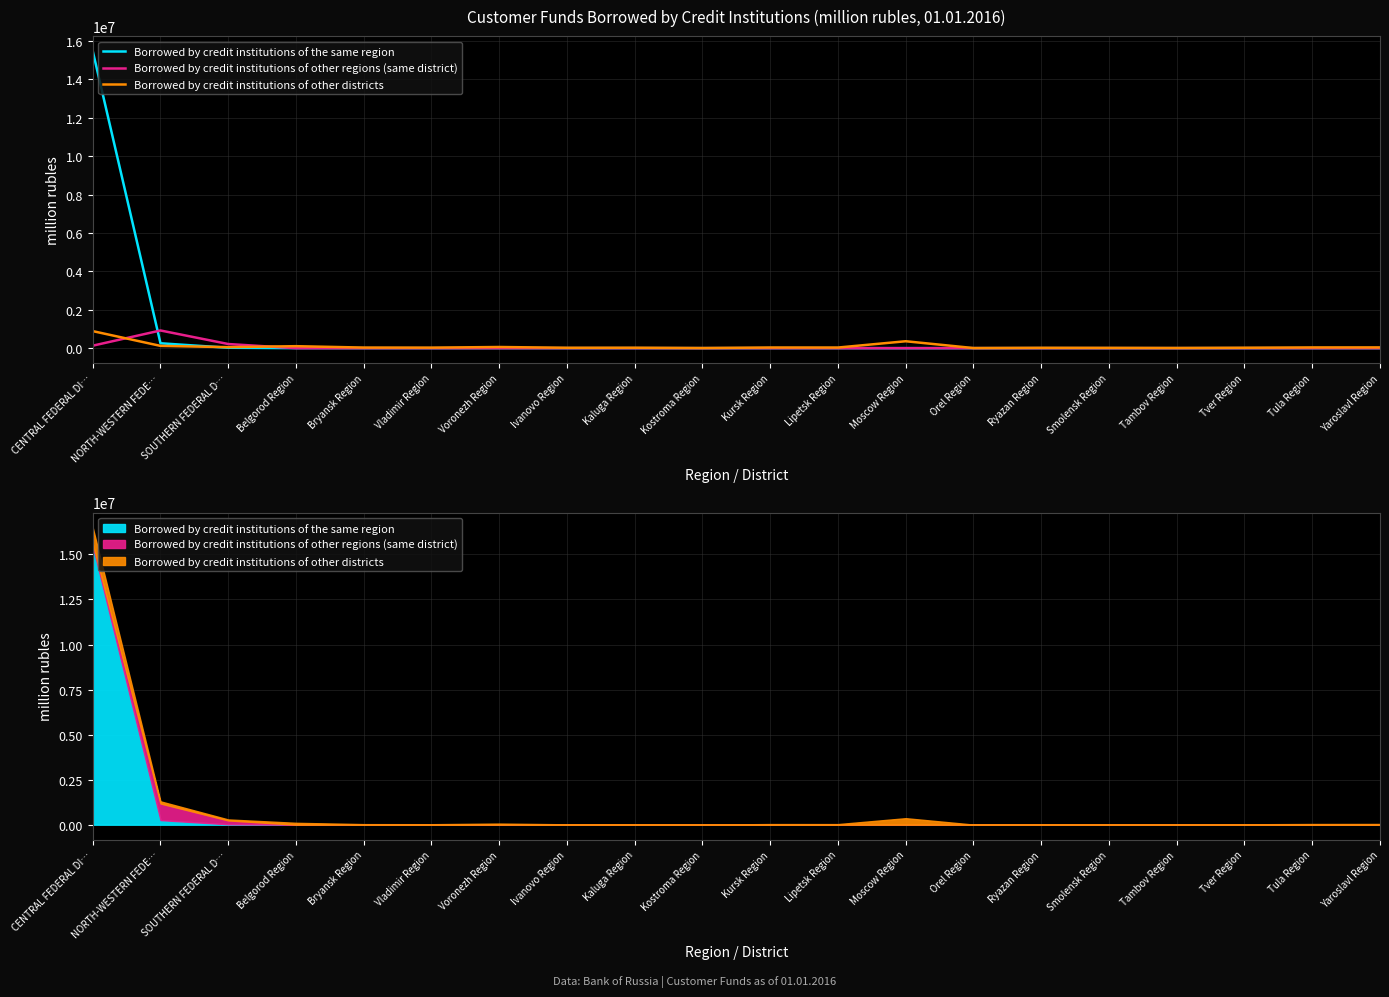

How many values in the Borrowed by credit institutions of the same region series are below 730?

10